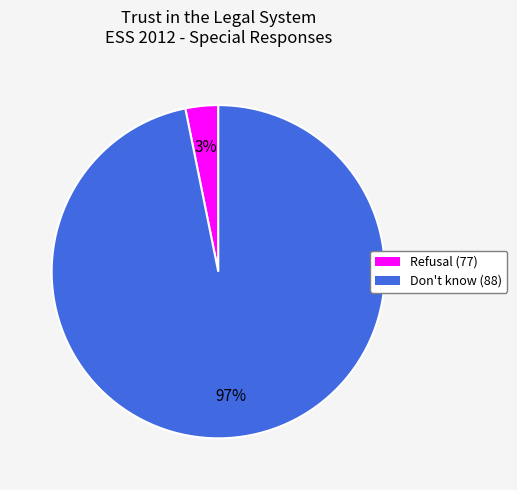

To the nearest percent, what portion does Don't know (88) represent?

97%